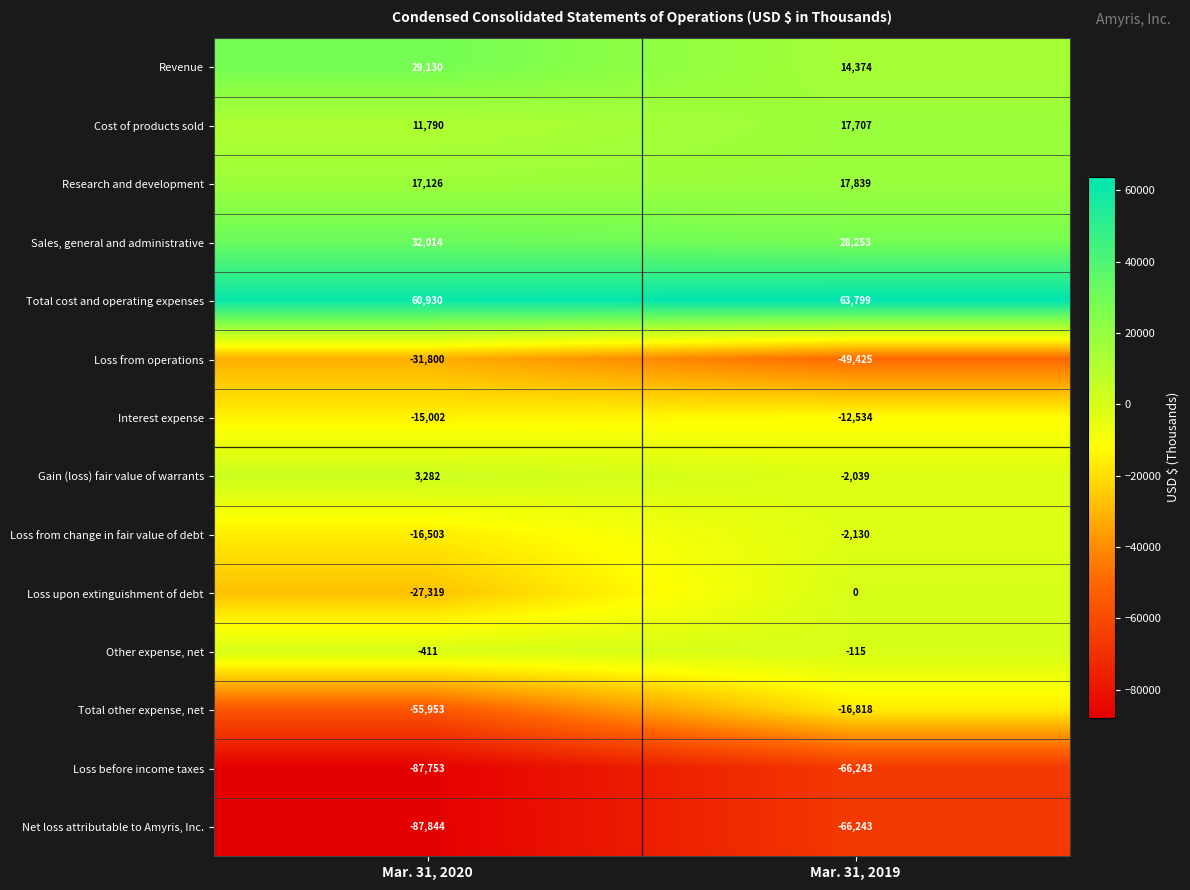

True or false: Loss before income taxes has a value of -20911 at Mar. 31, 2019.

False